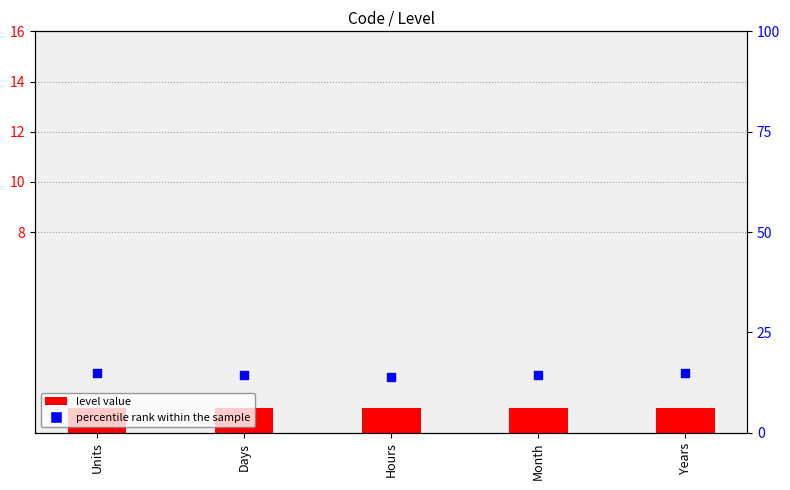

Which series reaches the maximum Y coordinate?

percentile rank within the sample